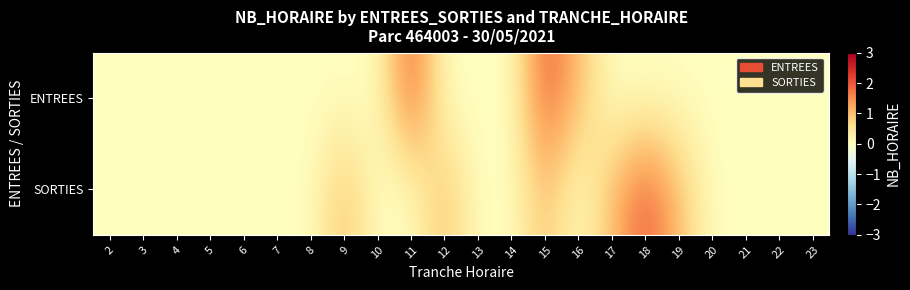

Reading left to right, transcribe all the data shown in this chart.

ENTREES: 2=0	3=0	4=0	5=0	6=0	7=0	8=0	9=0	10=0	11=2	12=0	13=0	14=0	15=2	16=1	17=0	18=0	19=0	20=0	21=0	22=0	23=0
SORTIES: 2=0	3=0	4=0	5=0	6=0	7=0	8=0	9=1	10=0	11=0	12=1	13=0	14=0	15=1	16=0	17=1	18=2	19=1	20=0	21=0	22=0	23=0